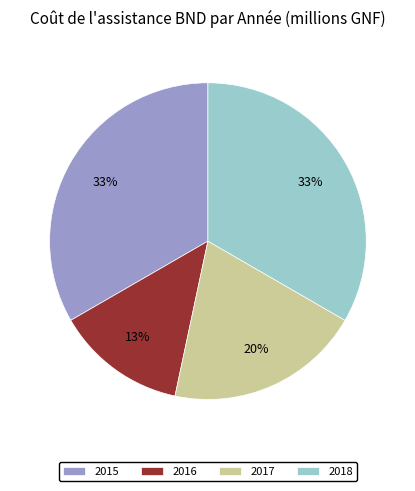

True or false: 2017 accounts for 20% of the total.

True